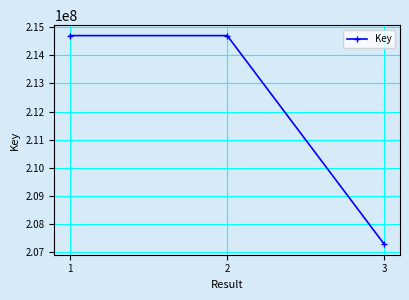

What is the change in value from 1 to 3?

-7402008